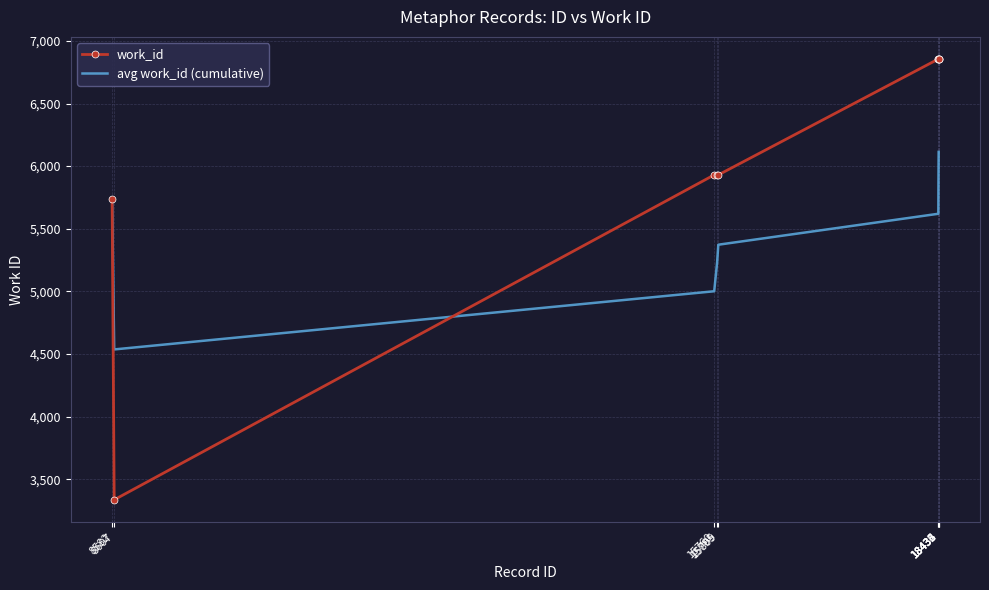

At 18433, list the series in order from largest to smallest.

work_id, avg work_id (cumulative)